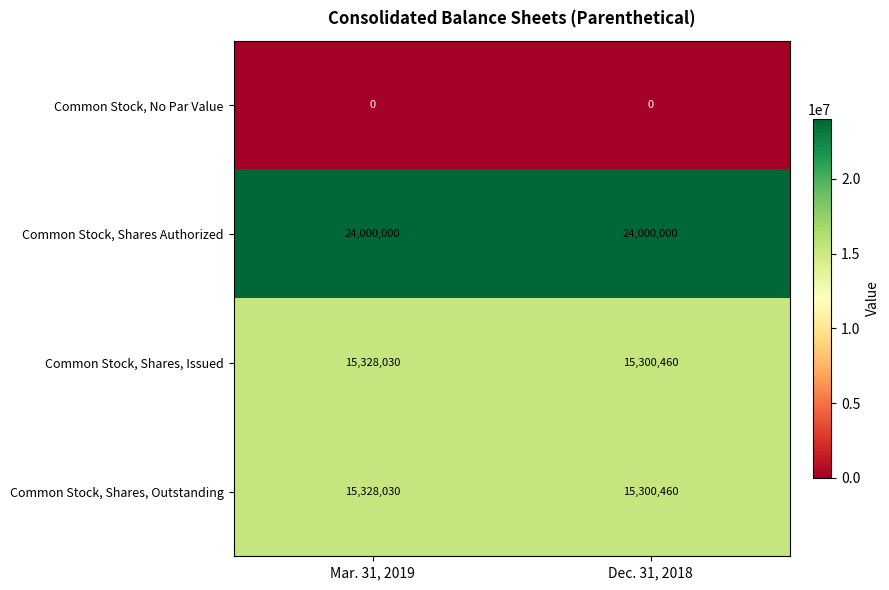

Is it true that Common Stock, Shares, Issued equals 15300460 at Dec. 31, 2018?

True